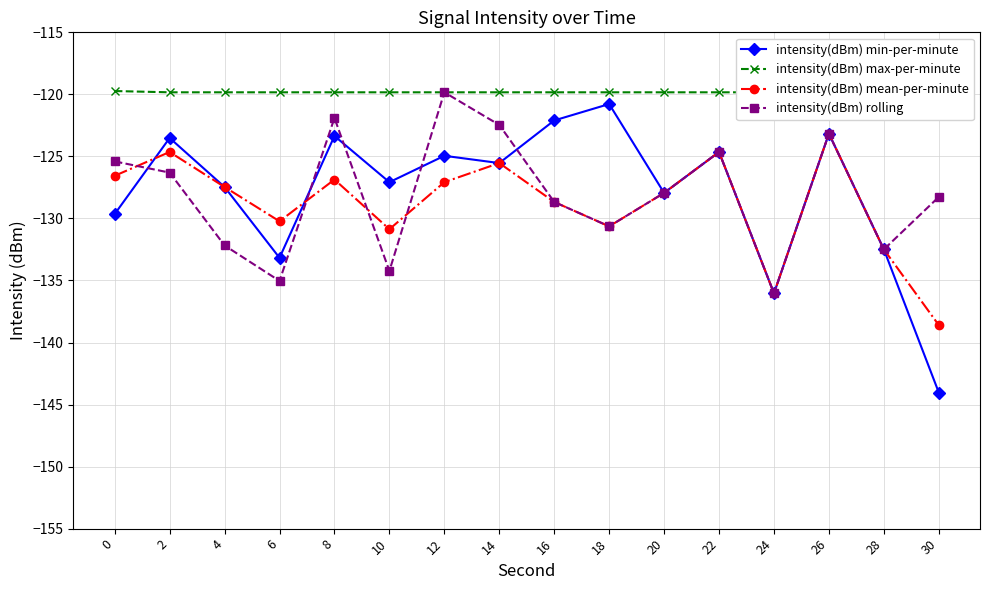

What is the maximum value for intensity(dBm) mean-per-minute?

-123.2